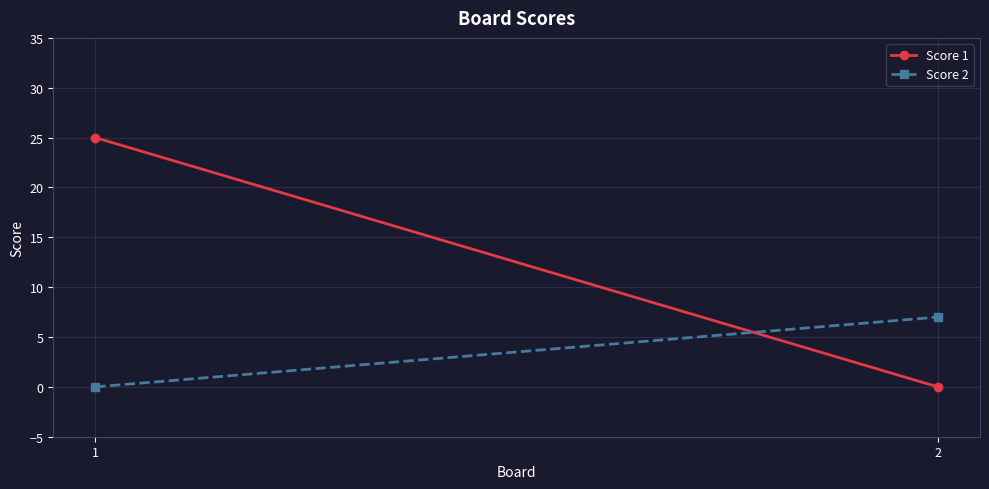

Is it true that Score 2 equals 11 at 2?

False